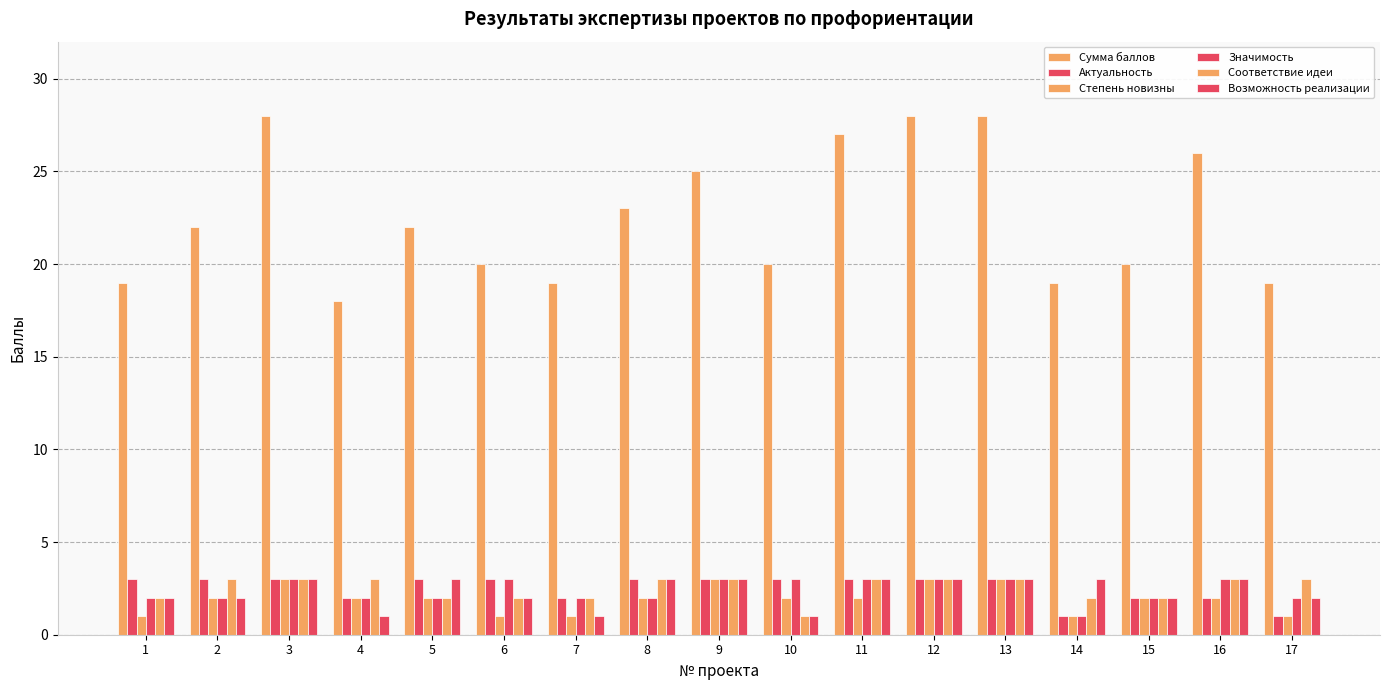

What is the highest value of the Актуальность series?

3